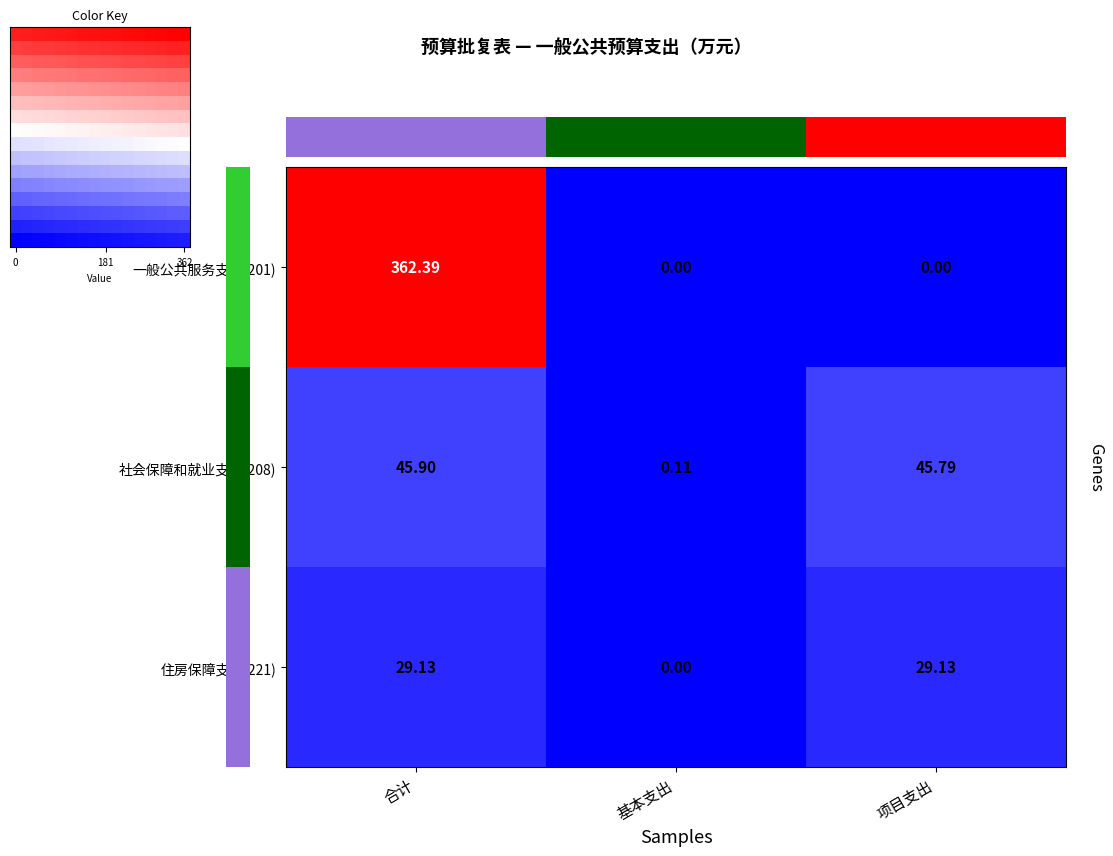

Rank the categories by 社会保障和就业支出(208) value from lowest to highest.

基本支出, 项目支出, 合计